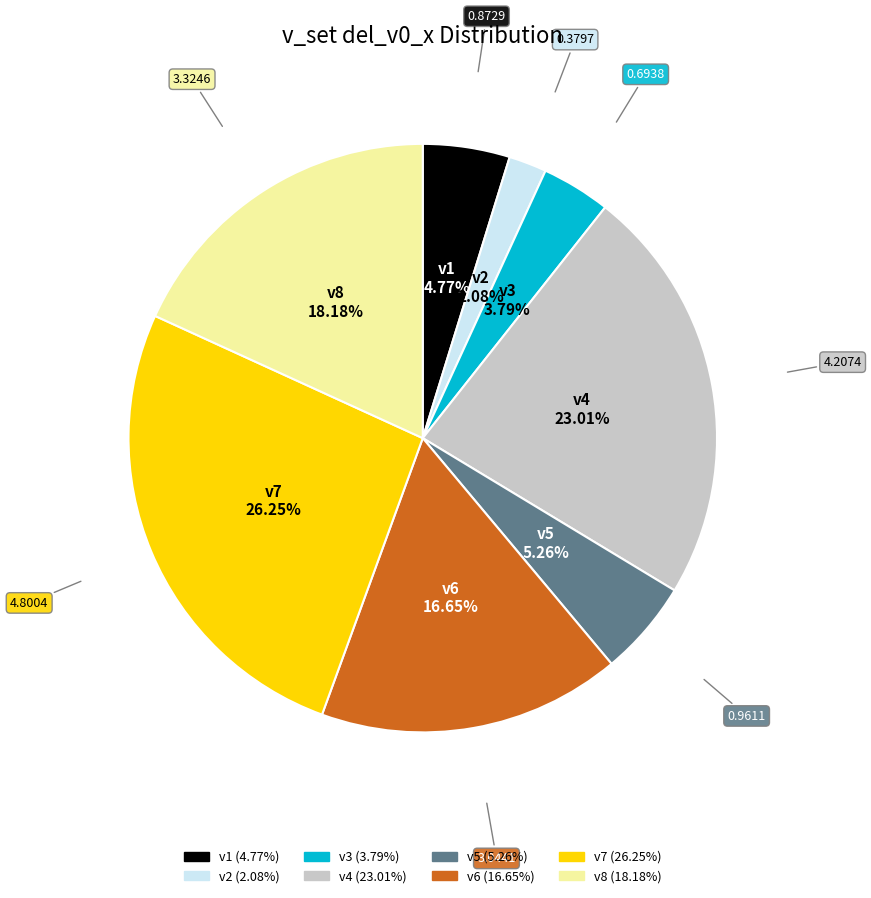

What is the largest slice in the pie chart?

v7